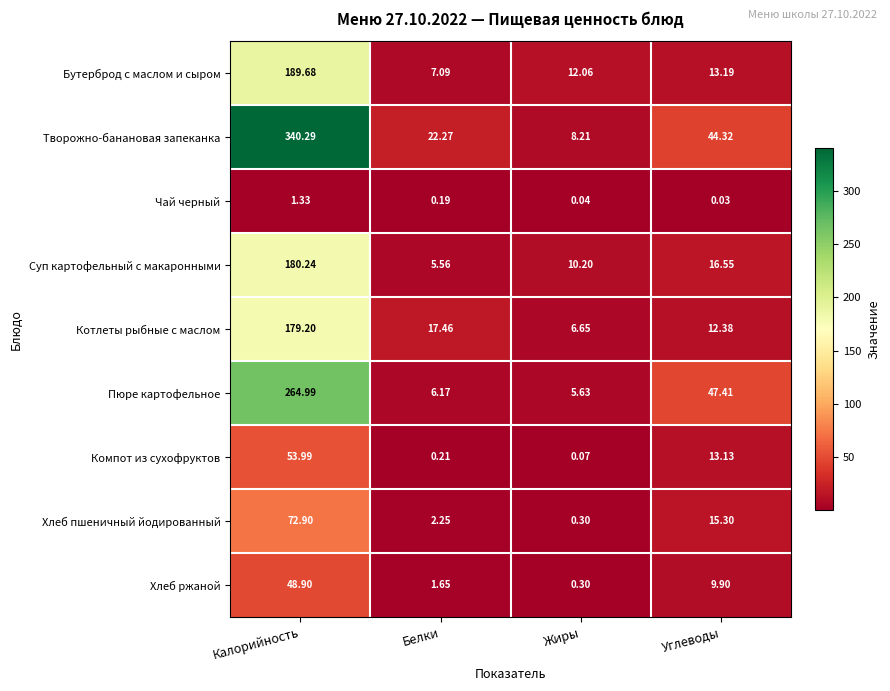

How many data points in Компот из сухофруктов are above 13?

2